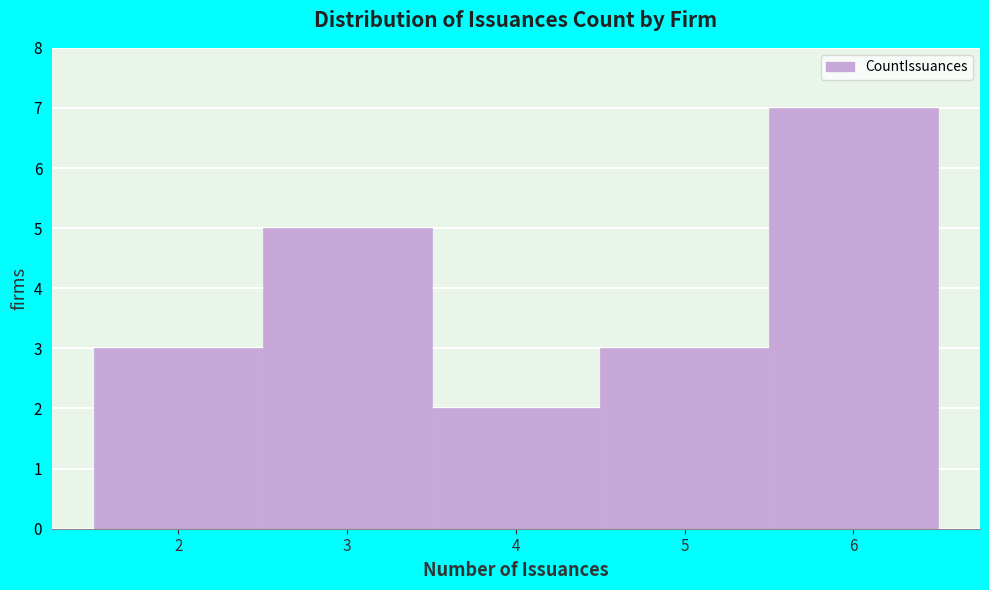

Reading left to right, list every bar in this chart as the range it spans on the x-axis followed by its height. The values are not printed on the chart, so give them approximately, as read against the axis.

1.5 to 2.5: 3
2.5 to 3.5: 5
3.5 to 4.5: 2
4.5 to 5.5: 3
5.5 to 6.5: 7